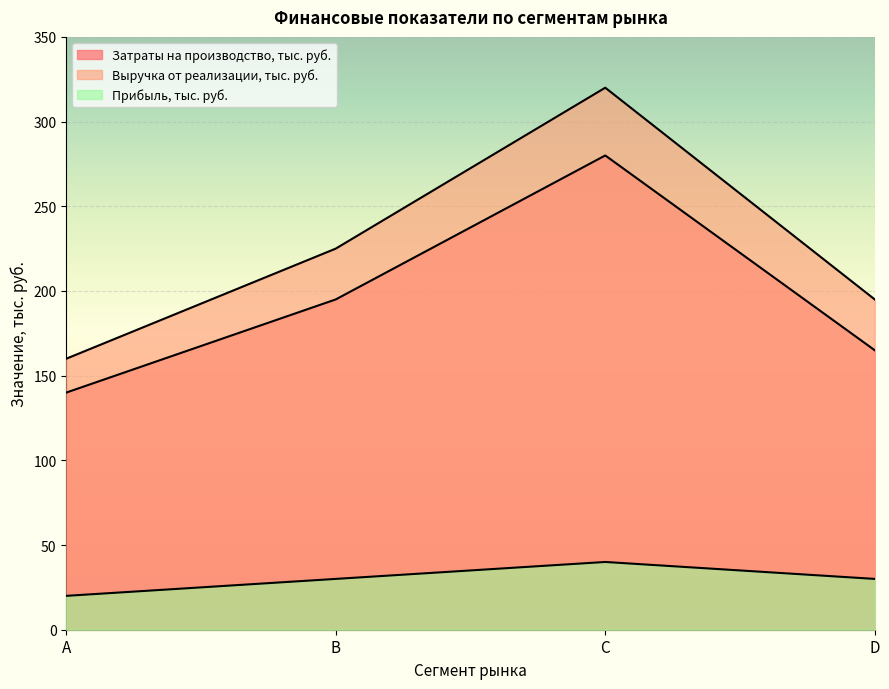

Where is the first local maximum for Выручка от реализации, тыс. руб.?

C